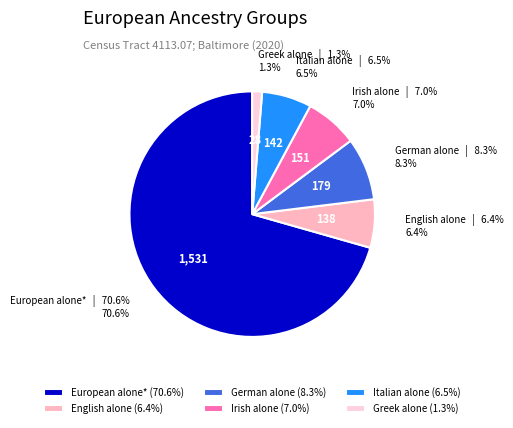

What is the ratio of the value at Irish alone to the value at Italian alone?

1.1